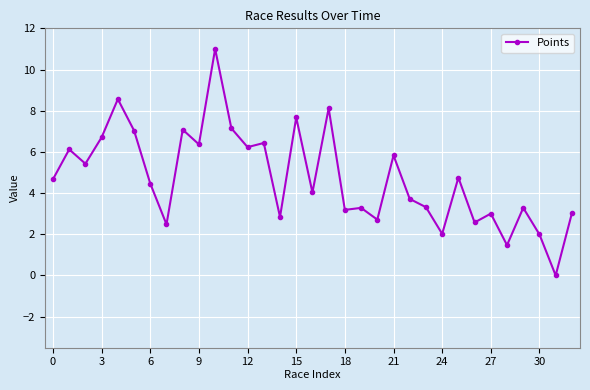

True or false: there are more than 0 points higher than both neighbors.

True